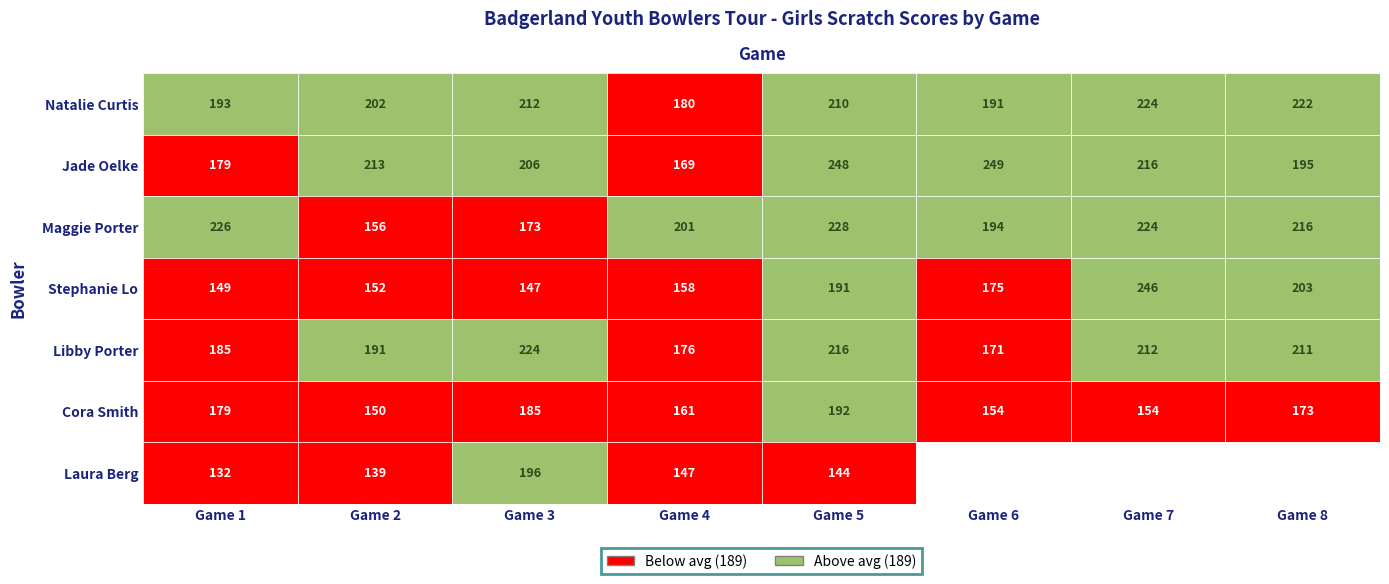

What is the difference between the Maggie Porter values at Game 7 and Game 2?

68